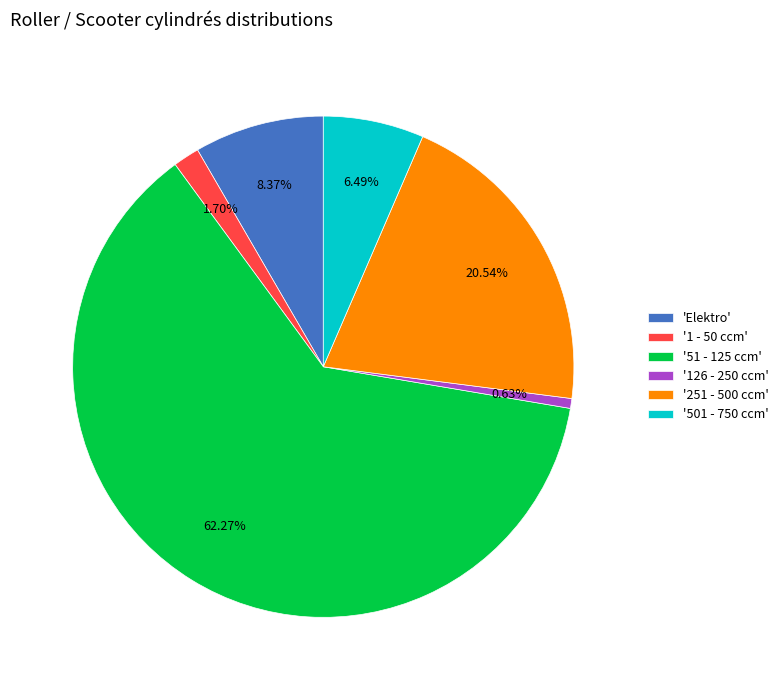

Which slice represents more than half of the pie?

'51 - 125 ccm'